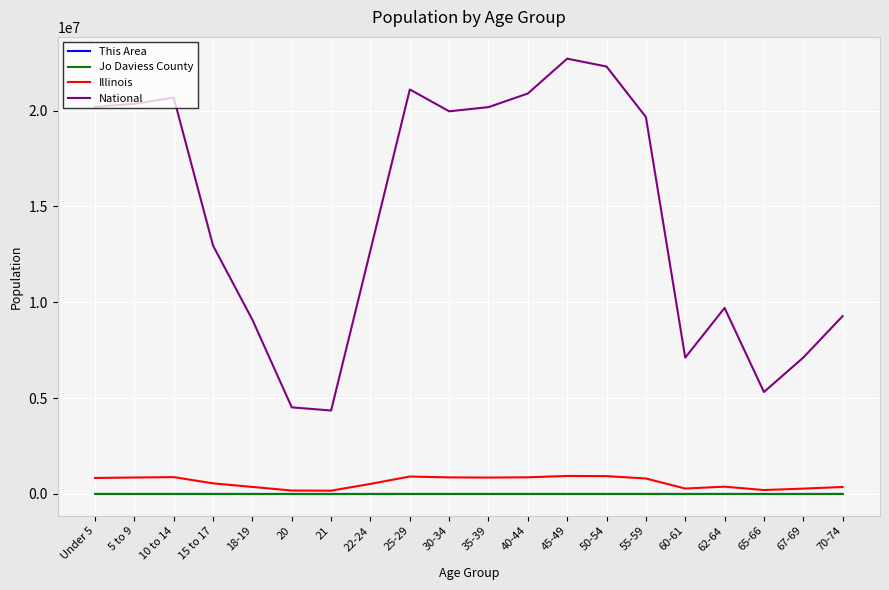

True or false: Jo Daviess County and National intersect in this chart.

False